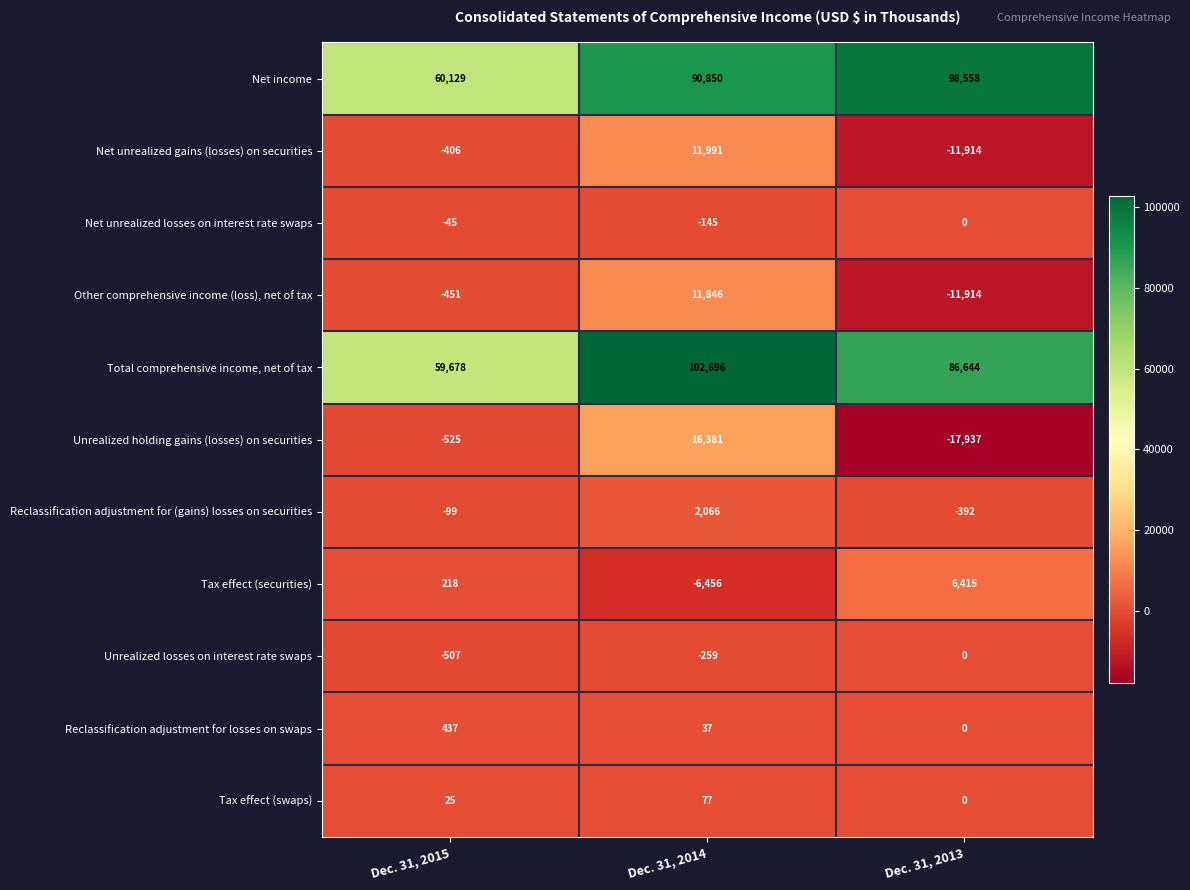

Count the Reclassification adjustment for (gains) losses on securities values in the range -392 to 2066.

3